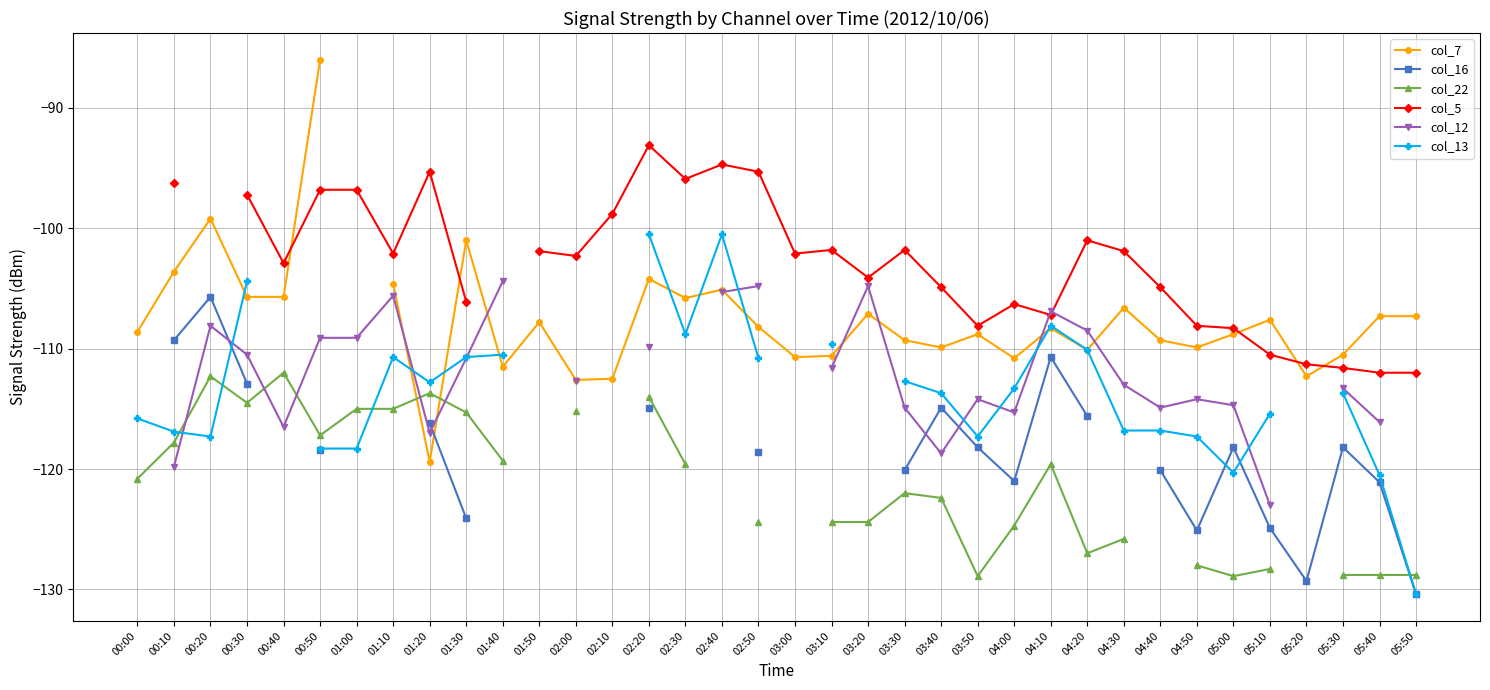

What is the smallest value displayed?

-130.4